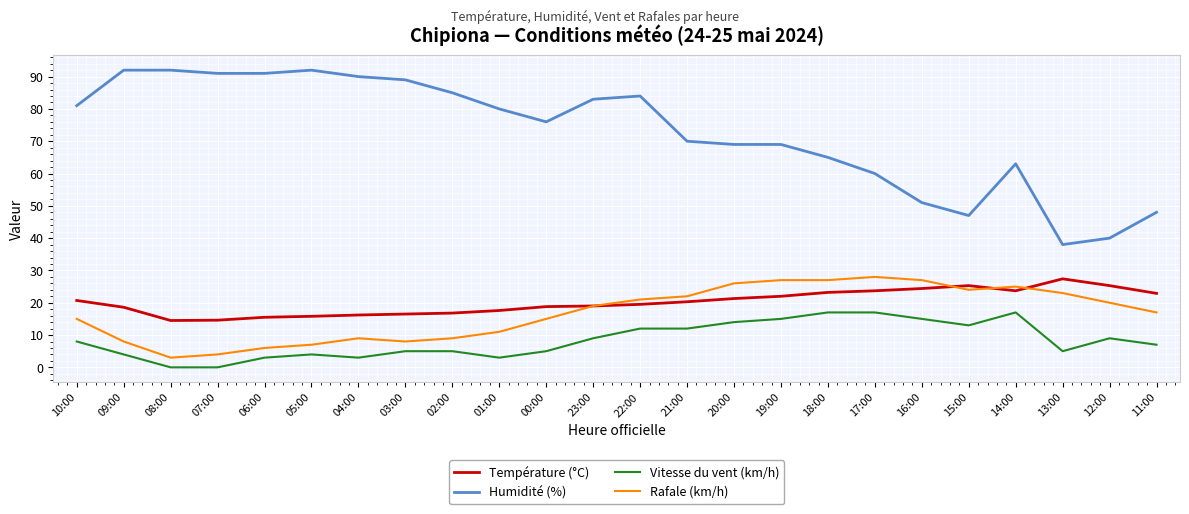

True or false: Vitesse du vent (km/h) and Rafale (km/h) cross at least once.

False